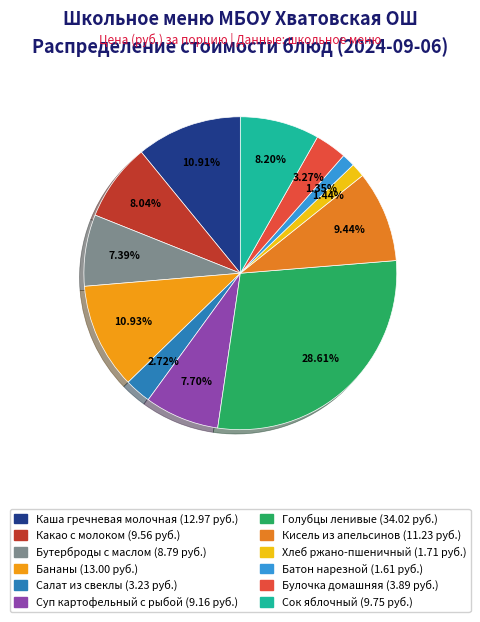

Approximately how many times larger is the value at КИСЕЛЬ ИЗ АПЕЛЬСИНОВ compared to КАША ГРЕЧНЕВАЯ МОЛОЧНАЯ ЖИДКАЯ?

0.9